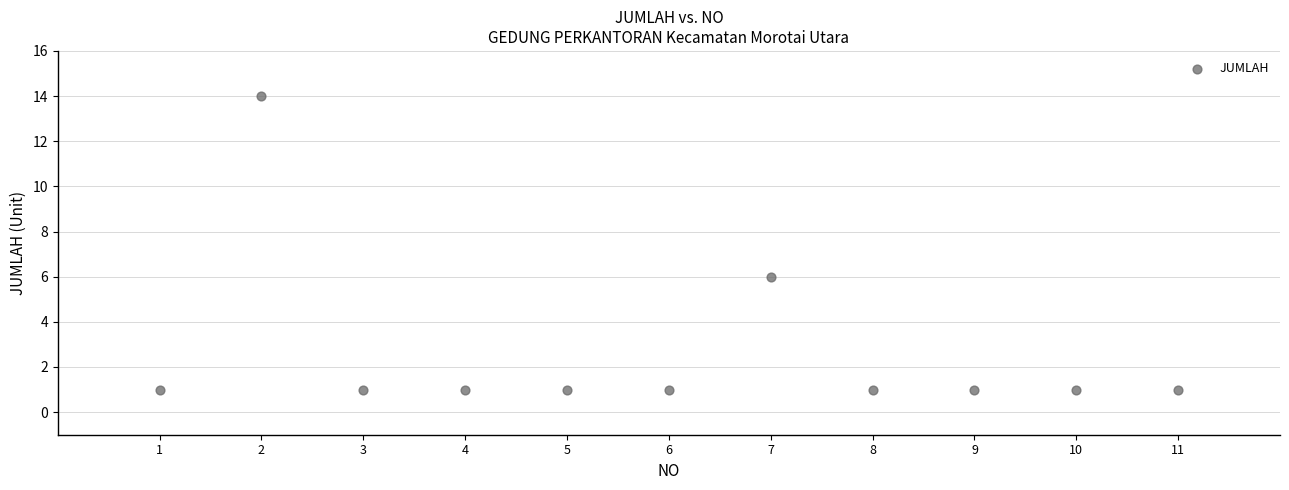

What Y value in the scatter plot is closest to 7?

6